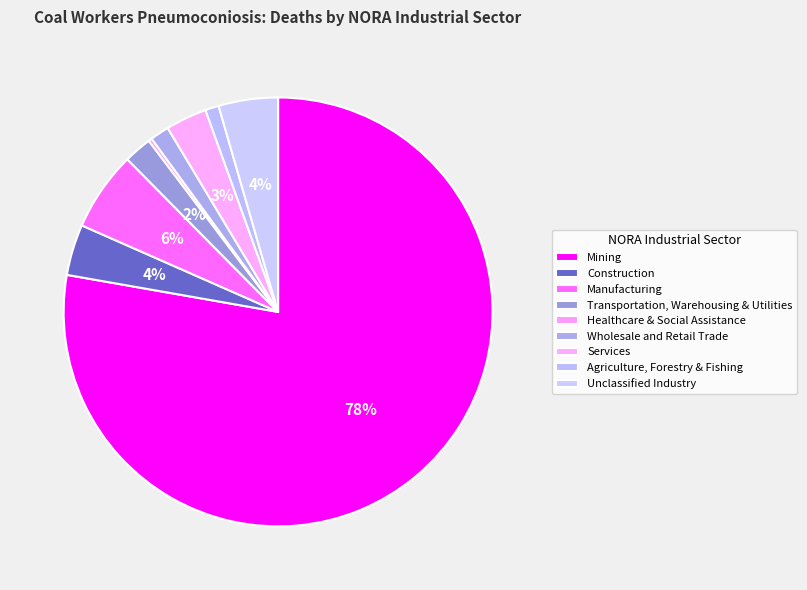

What percentage is NOT represented by Healthcare & Social Assistance?

99.7%